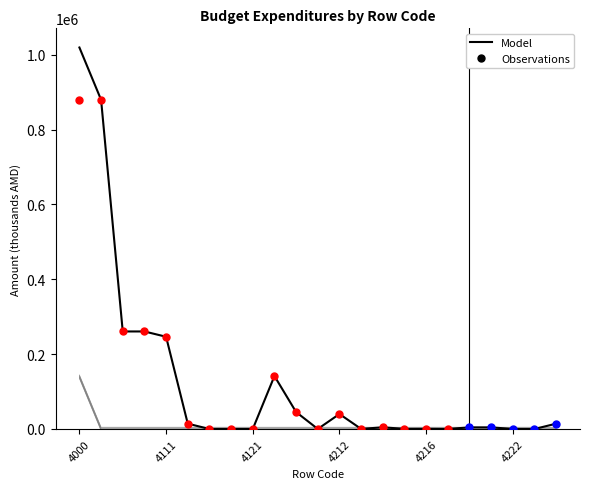

Is the value of Budget Expenditures at 4111 greater than the value of Fund Part at 4050?

Yes